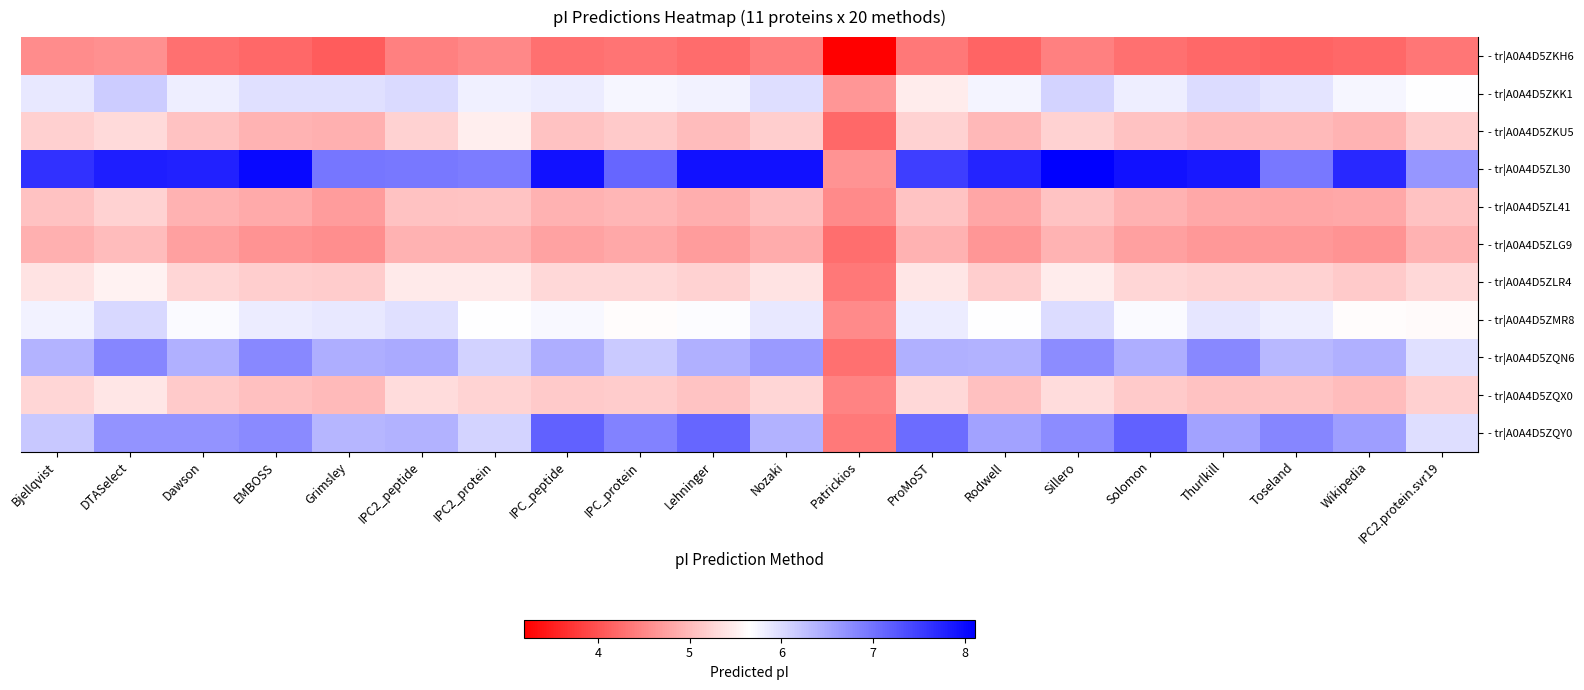

Reading left to right, transcribe all the data shown in this chart.

- tr|A0A4D5ZKH6: Bjellqvist=4.5	DTASelect=4.6	Dawson=4.3	EMBOSS=4.2	Grimsley=4.1	IPC2_peptide=4.4	IPC2_protein=4.5	IPC_peptide=4.3	IPC_protein=4.3	Lehninger=4.2	Nozaki=4.4	Patrickios=3.2	ProMoST=4.4	Rodwell=4.2	Sillero=4.4	Solomon=4.3	Thurlkill=4.2	Toseland=4.2	Wikipedia=4.2	IPC2.protein.svr19=4.3
- tr|A0A4D5ZKK1: Bjellqvist=5.9	DTASelect=6.1	Dawson=5.8	EMBOSS=5.9	Grimsley=6.0	IPC2_peptide=6.0	IPC2_protein=5.8	IPC_peptide=5.8	IPC_protein=5.7	Lehninger=5.8	Nozaki=6.0	Patrickios=4.6	ProMoST=5.5	Rodwell=5.8	Sillero=6.1	Solomon=5.8	Thurlkill=6.0	Toseland=5.9	Wikipedia=5.7	IPC2.protein.svr19=5.7
- tr|A0A4D5ZKU5: Bjellqvist=5.2	DTASelect=5.3	Dawson=5.1	EMBOSS=4.9	Grimsley=4.9	IPC2_peptide=5.2	IPC2_protein=5.5	IPC_peptide=5.1	IPC_protein=5.1	Lehninger=5.0	Nozaki=5.2	Patrickios=4.2	ProMoST=5.2	Rodwell=5.0	Sillero=5.2	Solomon=5.1	Thurlkill=5.0	Toseland=5.0	Wikipedia=4.9	IPC2.protein.svr19=5.2
- tr|A0A4D5ZL30: Bjellqvist=7.6	DTASelect=7.8	Dawson=7.8	EMBOSS=8.0	Grimsley=7.0	IPC2_peptide=7.0	IPC2_protein=6.9	IPC_peptide=7.9	IPC_protein=7.1	Lehninger=7.9	Nozaki=7.9	Patrickios=4.6	ProMoST=7.5	Rodwell=7.8	Sillero=8.1	Solomon=7.9	Thurlkill=7.9	Toseland=6.9	Wikipedia=7.7	IPC2.protein.svr19=6.7
- tr|A0A4D5ZL41: Bjellqvist=5.1	DTASelect=5.2	Dawson=4.9	EMBOSS=4.8	Grimsley=4.7	IPC2_peptide=5.1	IPC2_protein=5.1	IPC_peptide=4.9	IPC_protein=5.0	Lehninger=4.9	Nozaki=5.0	Patrickios=4.5	ProMoST=5.1	Rodwell=4.8	Sillero=5.1	Solomon=4.9	Thurlkill=4.8	Toseland=4.8	Wikipedia=4.8	IPC2.protein.svr19=5.1
- tr|A0A4D5ZLG9: Bjellqvist=4.9	DTASelect=5.0	Dawson=4.7	EMBOSS=4.6	Grimsley=4.6	IPC2_peptide=4.9	IPC2_protein=4.9	IPC_peptide=4.8	IPC_protein=4.8	Lehninger=4.7	Nozaki=4.9	Patrickios=4.3	ProMoST=4.9	Rodwell=4.6	Sillero=4.9	Solomon=4.7	Thurlkill=4.7	Toseland=4.7	Wikipedia=4.6	IPC2.protein.svr19=4.9
- tr|A0A4D5ZLR4: Bjellqvist=5.4	DTASelect=5.5	Dawson=5.3	EMBOSS=5.2	Grimsley=5.2	IPC2_peptide=5.5	IPC2_protein=5.5	IPC_peptide=5.3	IPC_protein=5.3	Lehninger=5.2	Nozaki=5.4	Patrickios=4.4	ProMoST=5.4	Rodwell=5.2	Sillero=5.5	Solomon=5.3	Thurlkill=5.2	Toseland=5.2	Wikipedia=5.1	IPC2.protein.svr19=5.3
- tr|A0A4D5ZMR8: Bjellqvist=5.8	DTASelect=6.0	Dawson=5.7	EMBOSS=5.8	Grimsley=5.9	IPC2_peptide=6.0	IPC2_protein=5.7	IPC_peptide=5.7	IPC_protein=5.6	Lehninger=5.7	Nozaki=5.9	Patrickios=4.5	ProMoST=5.8	Rodwell=5.7	Sillero=6.0	Solomon=5.7	Thurlkill=5.9	Toseland=5.8	Wikipedia=5.6	IPC2.protein.svr19=5.6
- tr|A0A4D5ZQN6: Bjellqvist=6.4	DTASelect=6.8	Dawson=6.4	EMBOSS=6.8	Grimsley=6.4	IPC2_peptide=6.5	IPC2_protein=6.1	IPC_peptide=6.4	IPC_protein=6.2	Lehninger=6.4	Nozaki=6.6	Patrickios=4.3	ProMoST=6.4	Rodwell=6.4	Sillero=6.8	Solomon=6.4	Thurlkill=6.8	Toseland=6.3	Wikipedia=6.4	IPC2.protein.svr19=6.0
- tr|A0A4D5ZQX0: Bjellqvist=5.3	DTASelect=5.4	Dawson=5.1	EMBOSS=5.0	Grimsley=5.0	IPC2_peptide=5.3	IPC2_protein=5.2	IPC_peptide=5.1	IPC_protein=5.2	Lehninger=5.1	Nozaki=5.3	Patrickios=4.5	ProMoST=5.3	Rodwell=5.0	Sillero=5.3	Solomon=5.1	Thurlkill=5.1	Toseland=5.1	Wikipedia=5.0	IPC2.protein.svr19=5.2
- tr|A0A4D5ZQY0: Bjellqvist=6.2	DTASelect=6.7	Dawson=6.7	EMBOSS=6.8	Grimsley=6.4	IPC2_peptide=6.4	IPC2_protein=6.1	IPC_peptide=7.2	IPC_protein=6.9	Lehninger=7.1	Nozaki=6.4	Patrickios=4.4	ProMoST=7.1	Rodwell=6.5	Sillero=6.8	Solomon=7.2	Thurlkill=6.5	Toseland=6.8	Wikipedia=6.6	IPC2.protein.svr19=6.0